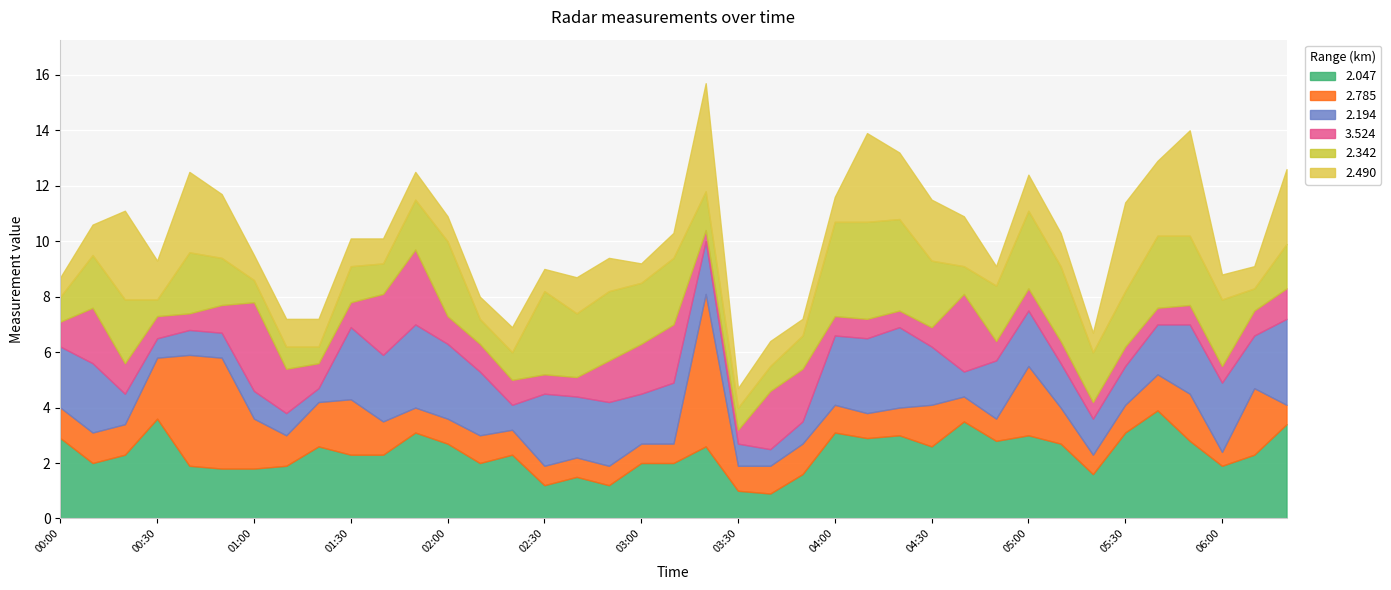

True or false: 2.194 and 2.490 intersect in this chart.

True